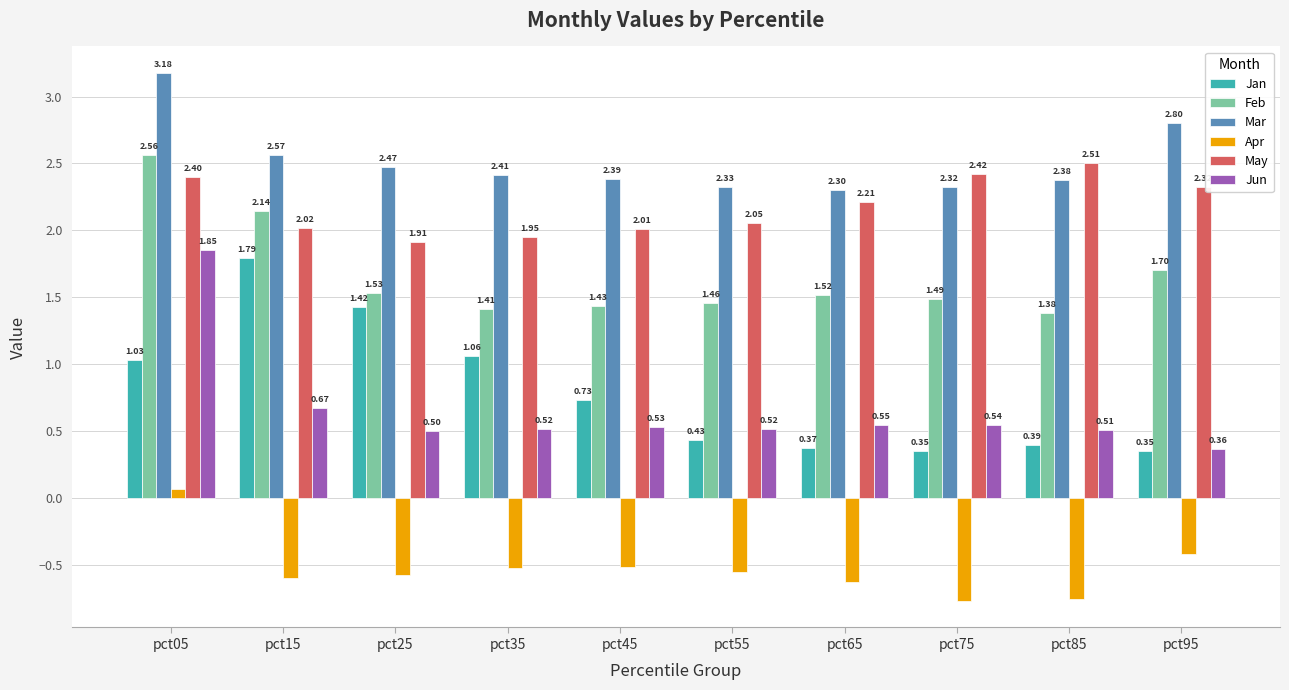

At how many categories does at least one series exceed 3?

1